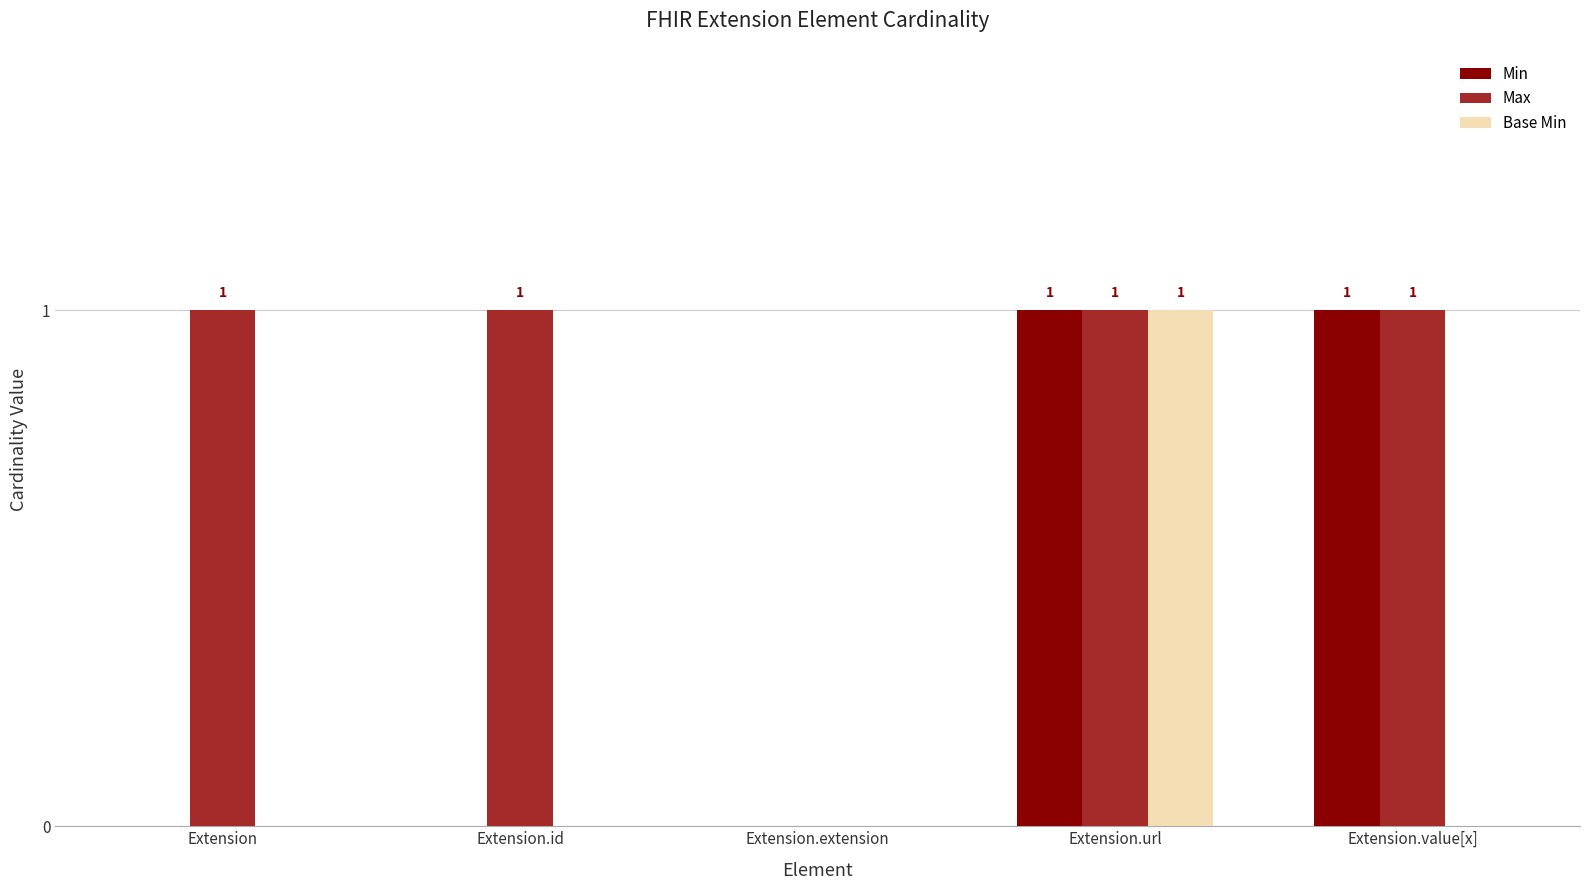

What is the label of the 5th bar from the left?

Extension.value[x]